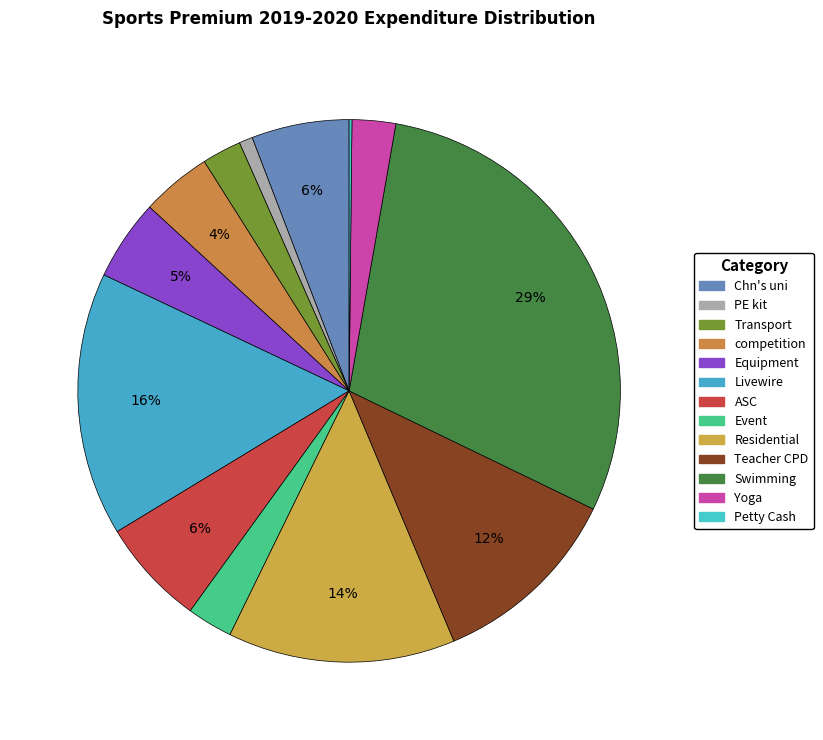

To the nearest percent, what portion does Chn's uni represent?

6%